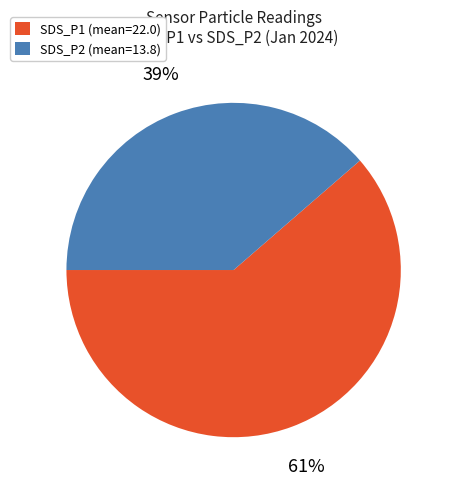

To the nearest percent, what is the combined percentage of SDS_P1 (mean=22.0) and SDS_P2 (mean=13.8)?

100%